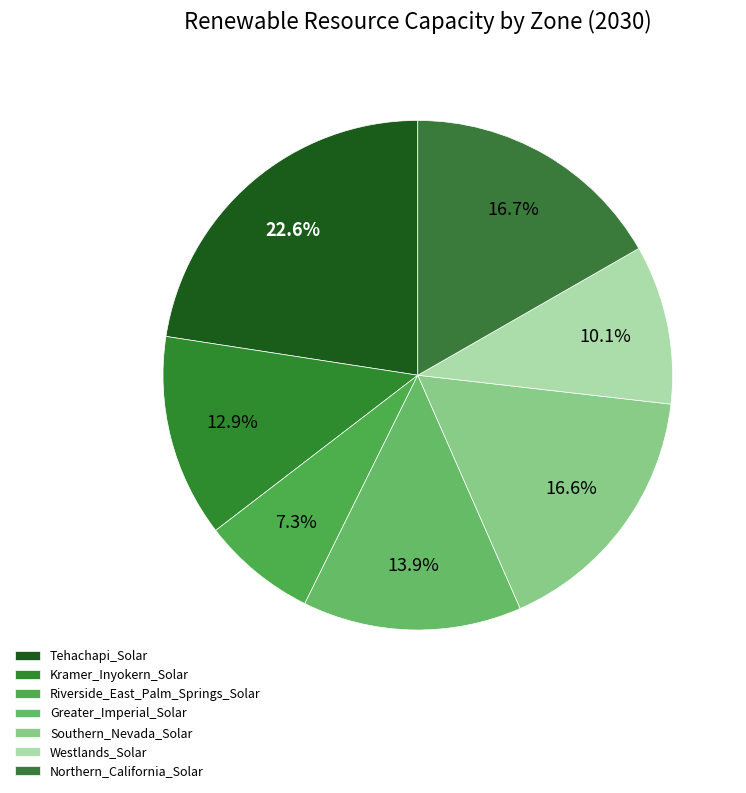

What percentage is the Greater_Imperial_Solar slice, to the nearest percent?

14%